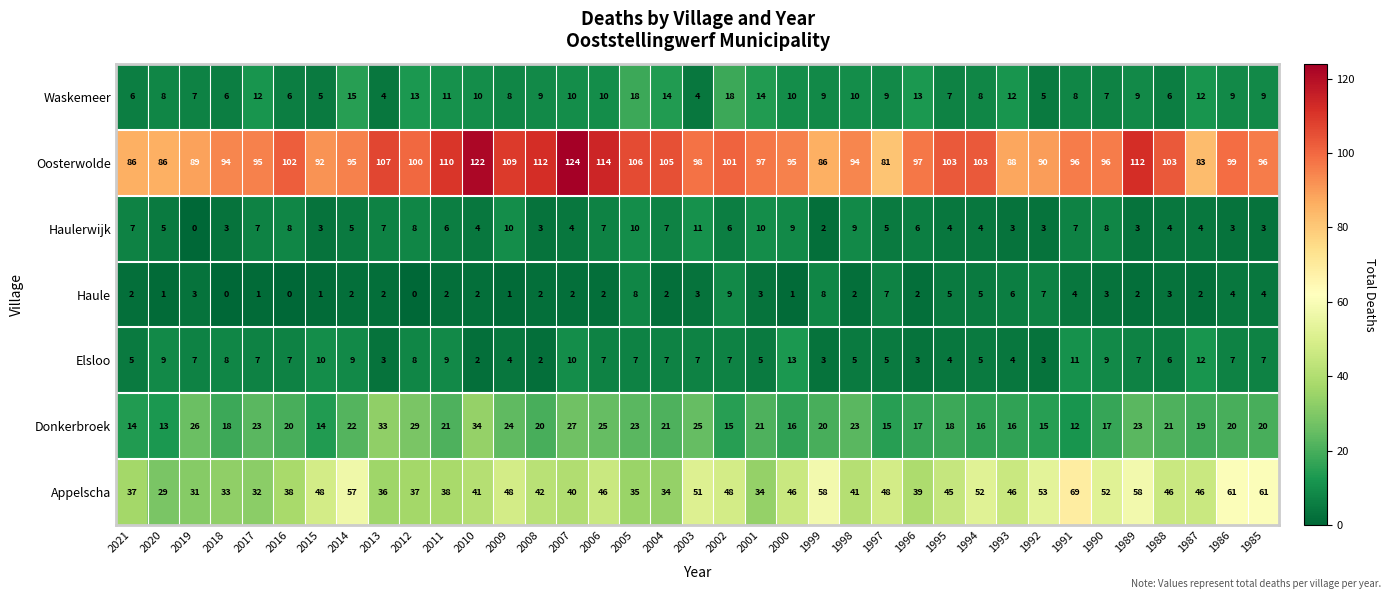

What is the difference between the maximum and minimum values in the Oosterwolde series?

43